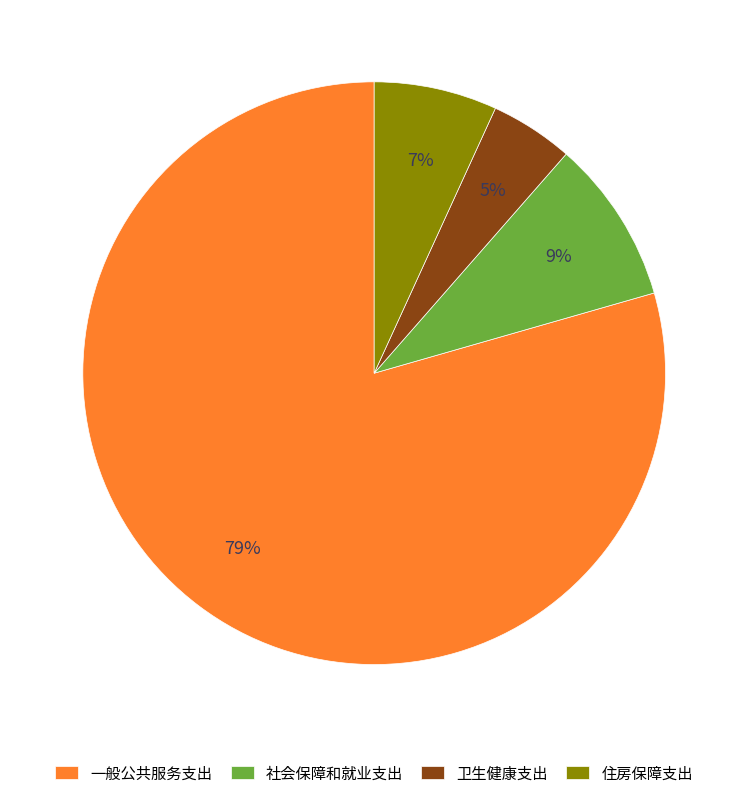

Between 卫生健康支出 and 住房保障支出, which is larger?

住房保障支出